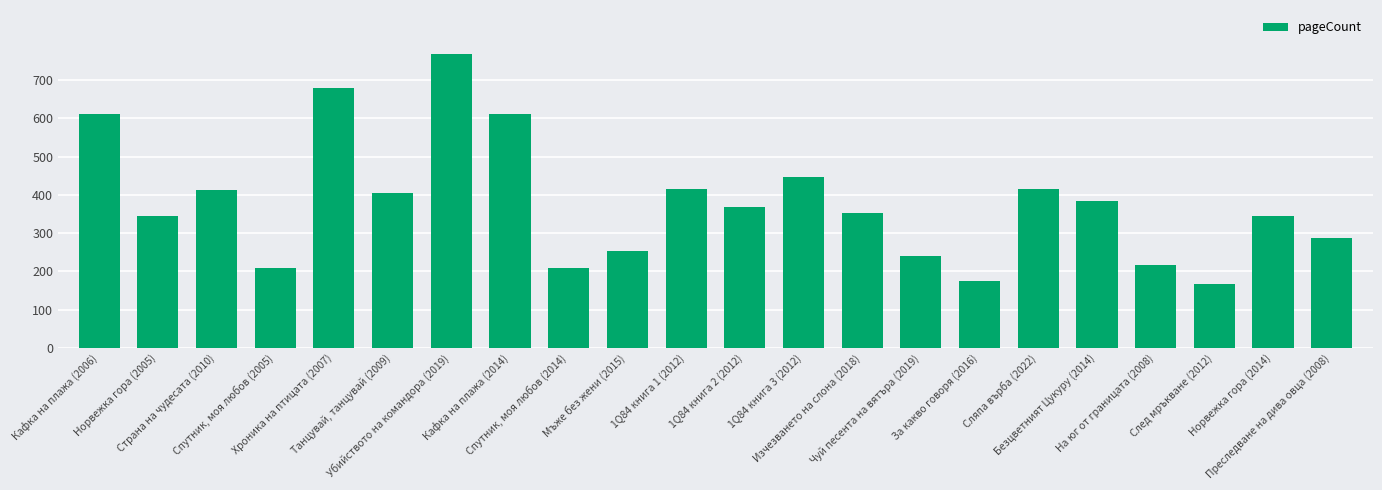

What is the maximum value shown in the chart?

768